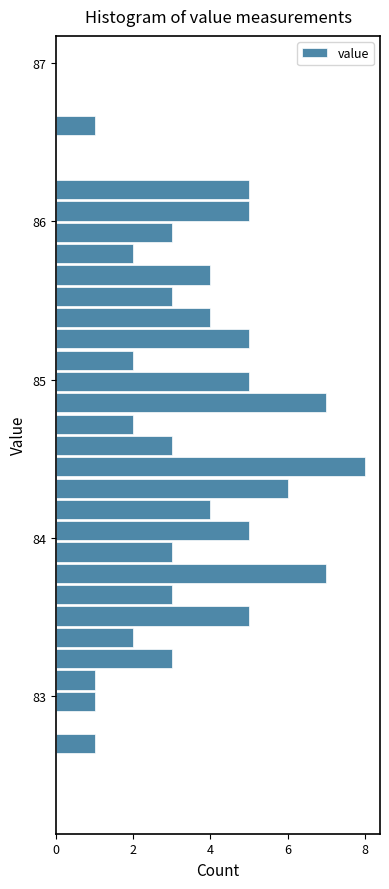

Read against the y-axis, roughly where is the centre of the longest bar?

84.4